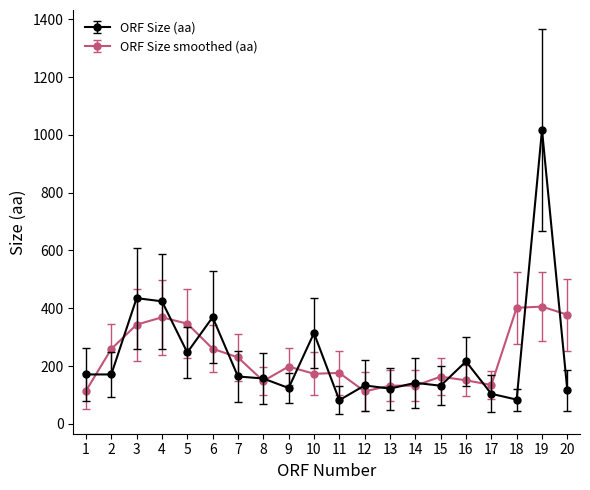

How many data points in ORF Size (aa) are less than 164?

10